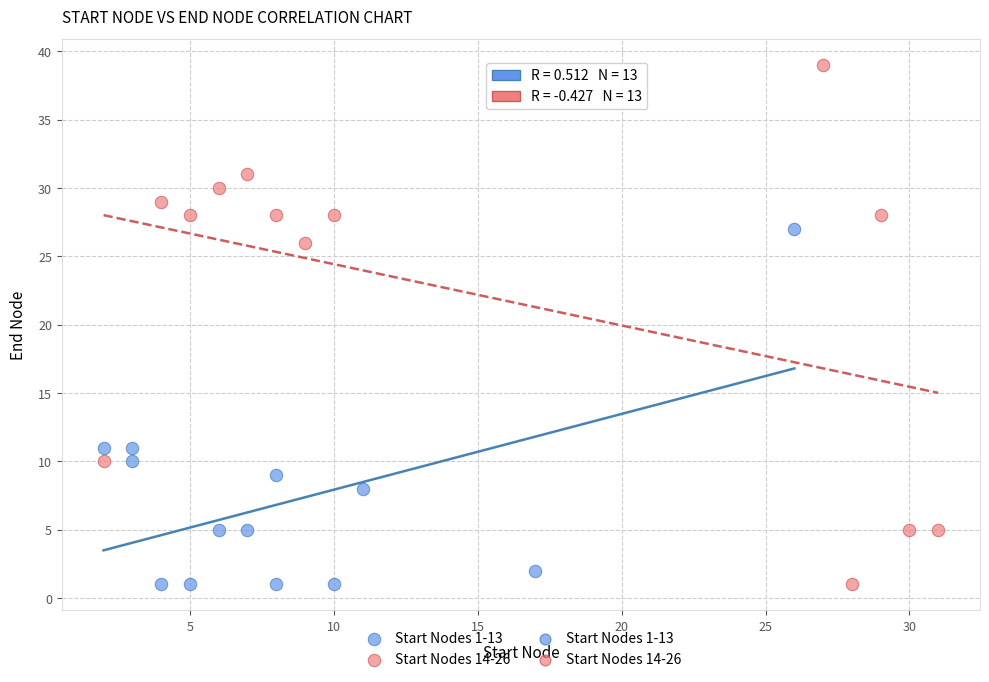

Which series has the widest spread of Y values?

Start Nodes 14-26